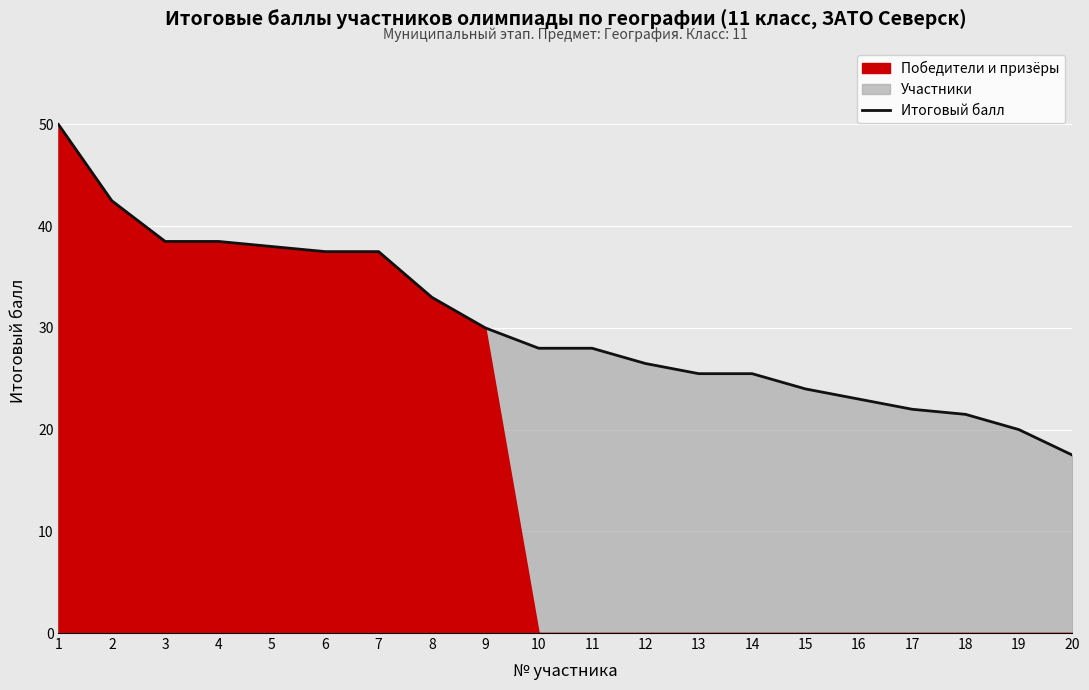

Which has a higher value, 11 or 2?

2